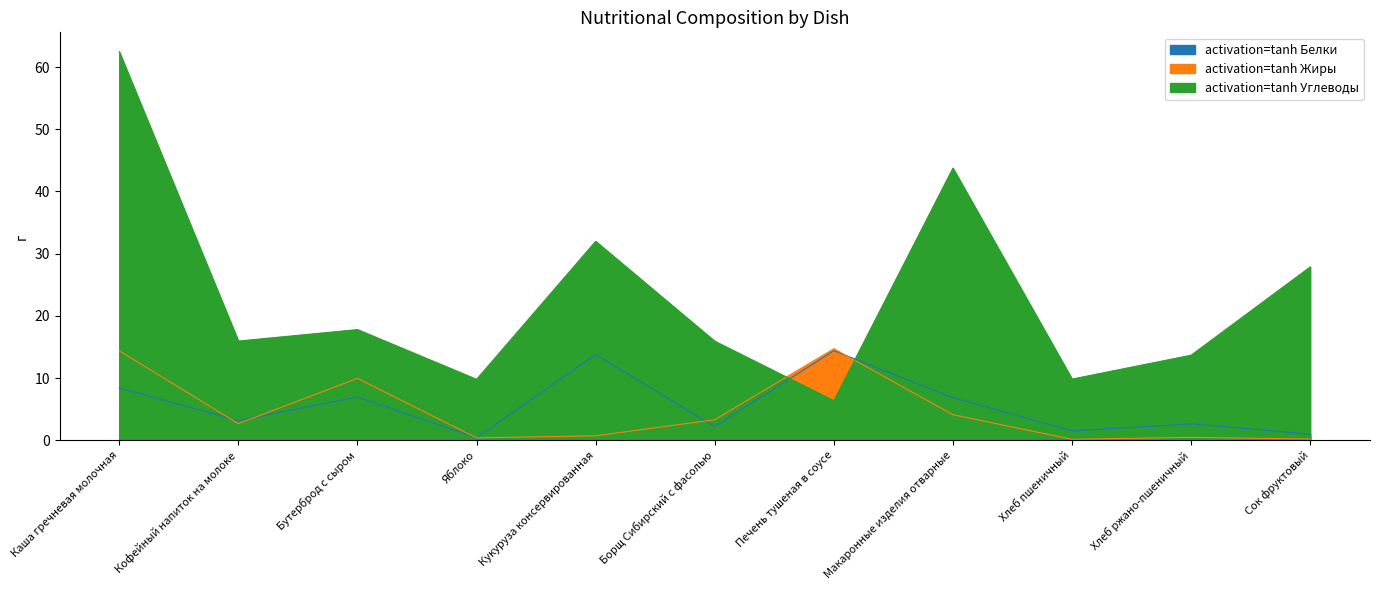

What is the label of the 4th point from the right?

Макаронные изделия отварные